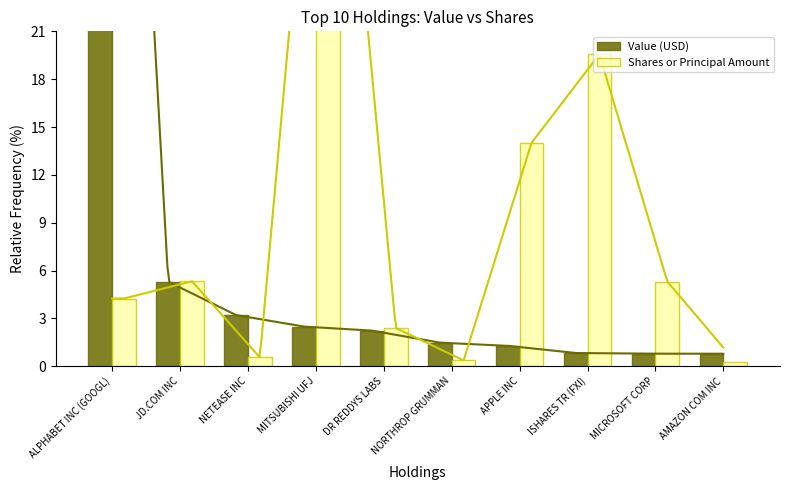

Is it true that Shares or Principal Amount equals 4.2 at ALPHABET INC (GOOGL)?

True